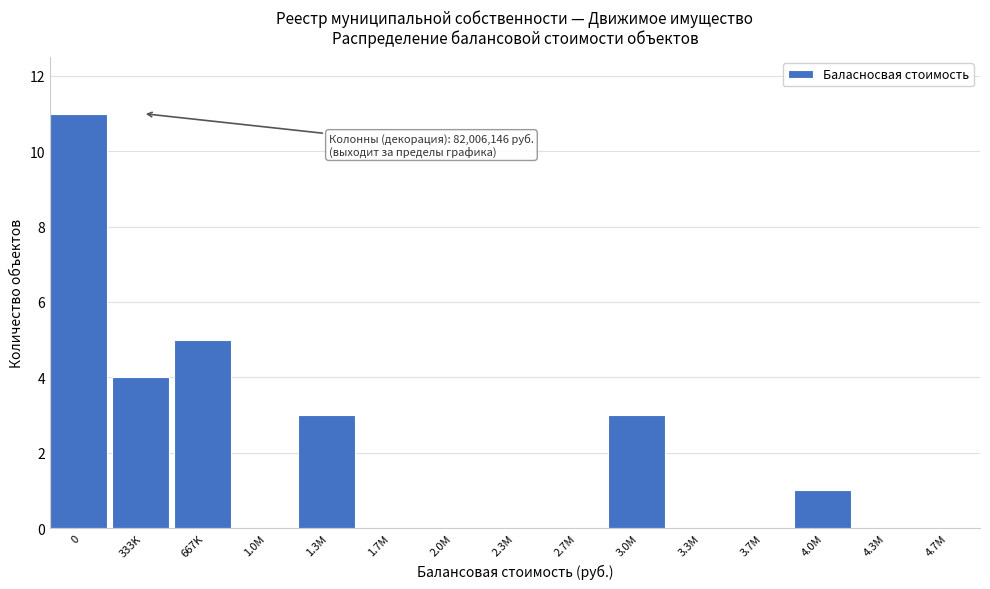

Reading left to right, list all the values displayed in this chart.

0=11	333K=4	667K=5	1.0M=0	1.3M=3	1.7M=0	2.0M=0	2.3M=0	2.7M=0	3.0M=3	3.3M=0	3.7M=0	4.0M=1	4.3M=0	4.7M=0